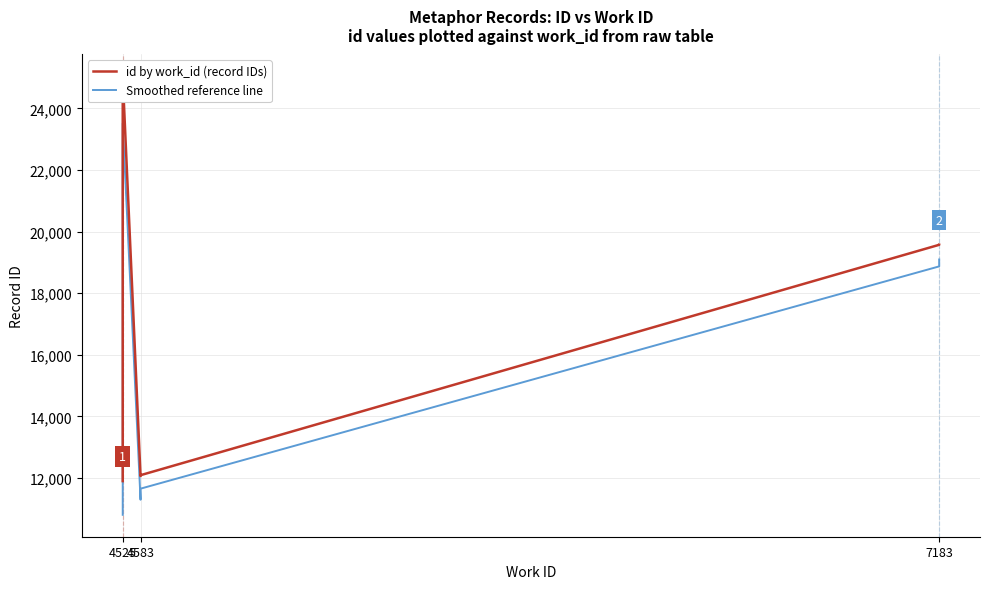

True or false: id by work_id (record IDs) and Smoothed reference line cross at least once.

False